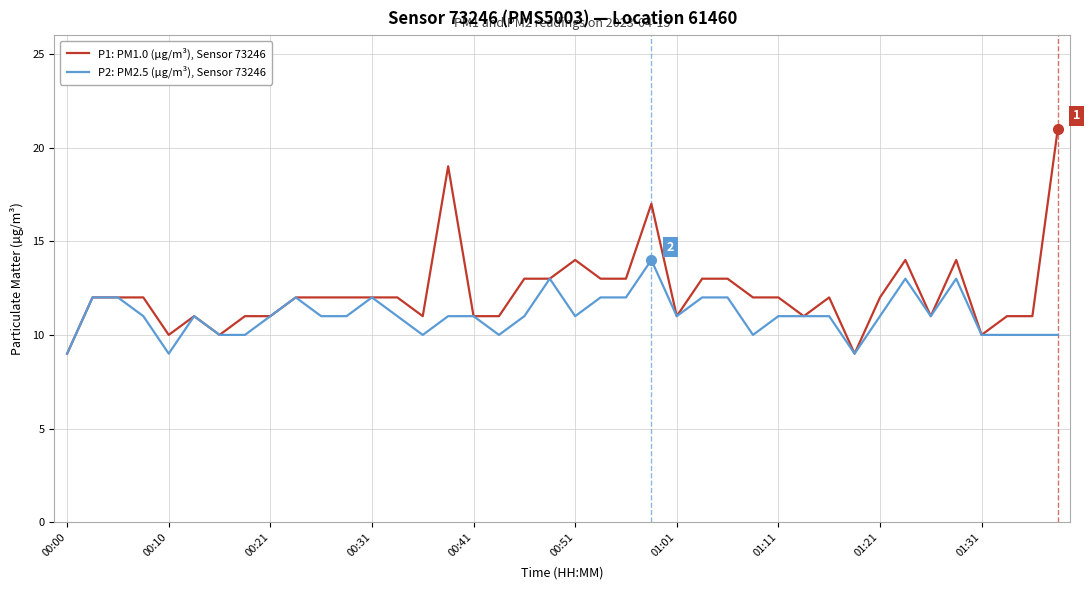

List the series in order of their overall mean, lowest first.

P2: PM2.5 (µg/m³), Sensor 73246, P1: PM1.0 (µg/m³), Sensor 73246